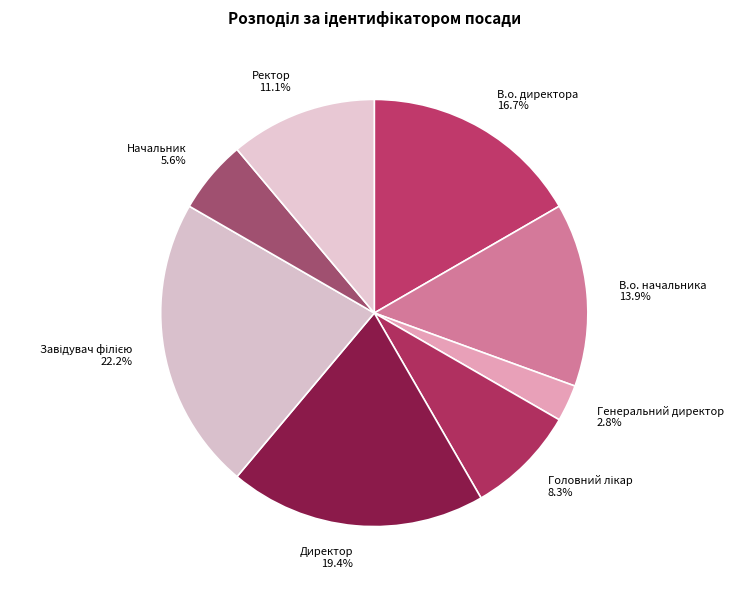

Is there any slice that represents more than half of the pie?

No